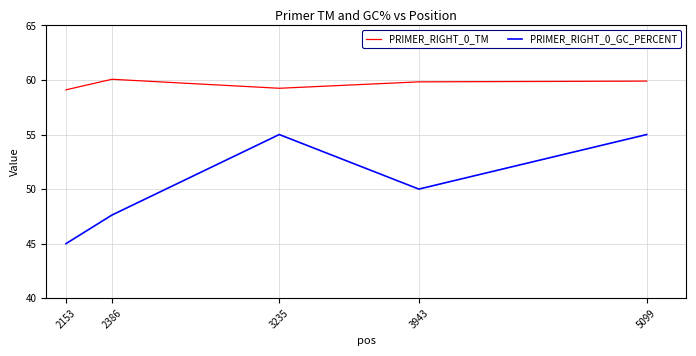

What is the difference between the maximum and second lowest values in the PRIMER_RIGHT_0_TM series?

0.8